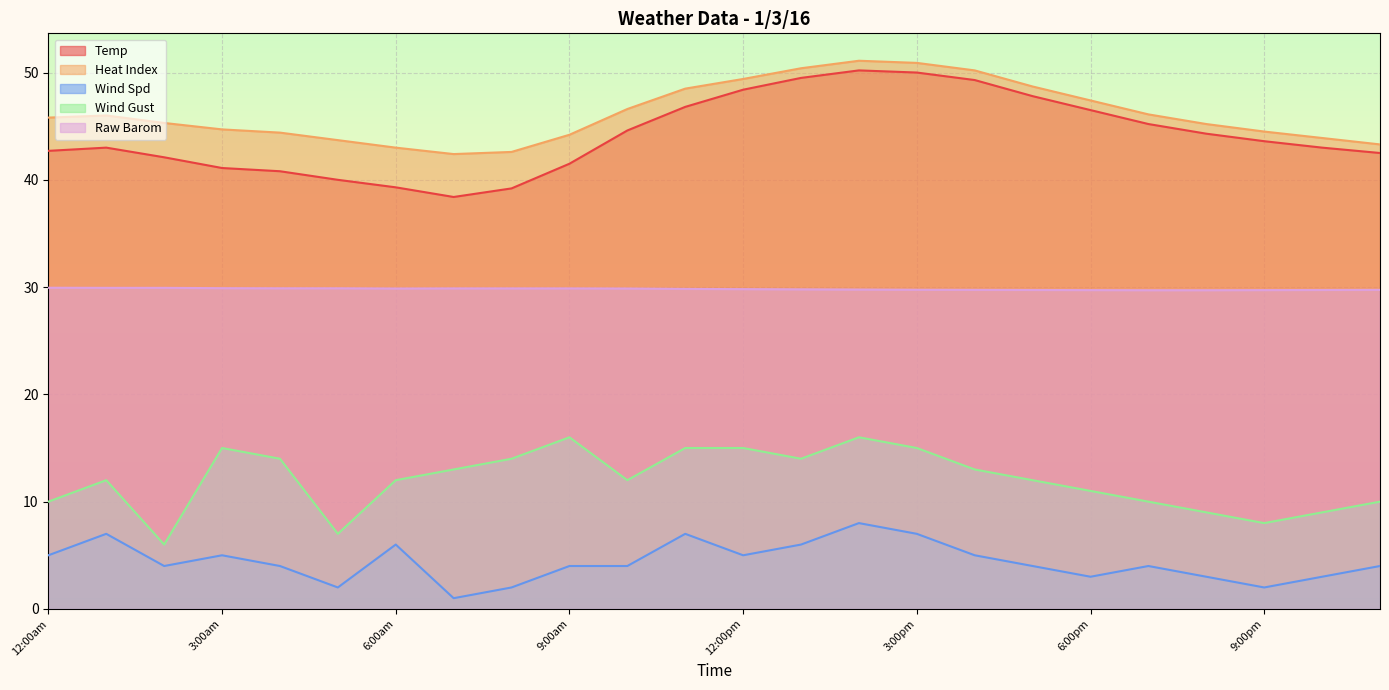

What is the total value across all series at 10:00am?

137.1